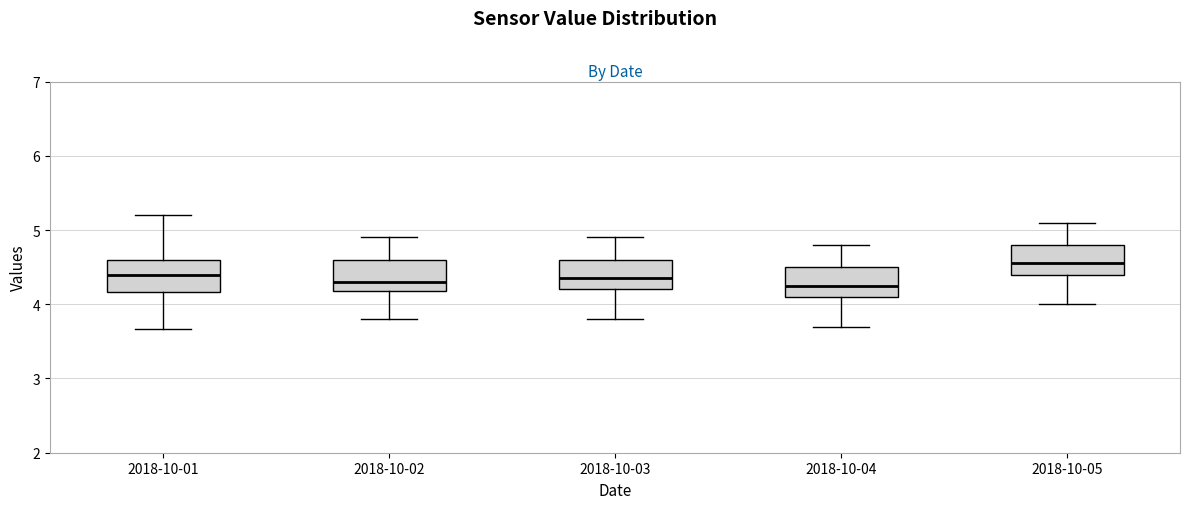

Reading left to right, read every box against the y-axis: the position of its median line, the range the box covers, and the ends of its whiskers. The values are not printed on the chart, so give them approximately, as read against the axis.

2018-10-01: median 4.4, box 4.2 to 4.6, whiskers 3.7 to 5.2
2018-10-02: median 4.3, box 4.2 to 4.6, whiskers 3.8 to 4.9
2018-10-03: median 4.4, box 4.2 to 4.6, whiskers 3.8 to 4.9
2018-10-04: median 4.3, box 4.1 to 4.5, whiskers 3.7 to 4.8
2018-10-05: median 4.6, box 4.4 to 4.8, whiskers 4.0 to 5.1